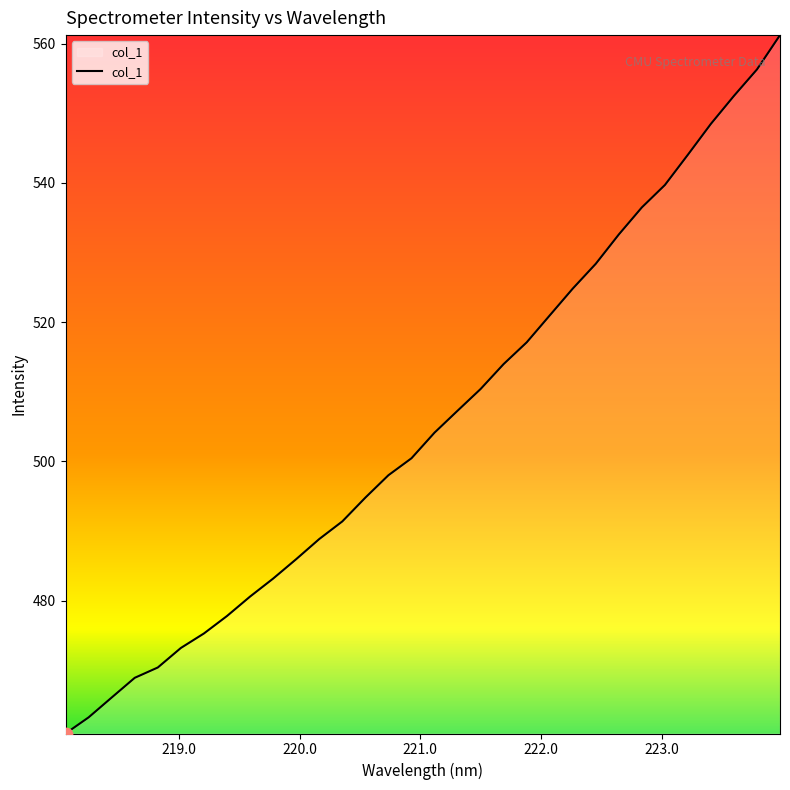

What is the maximum value shown in the chart?

561.2